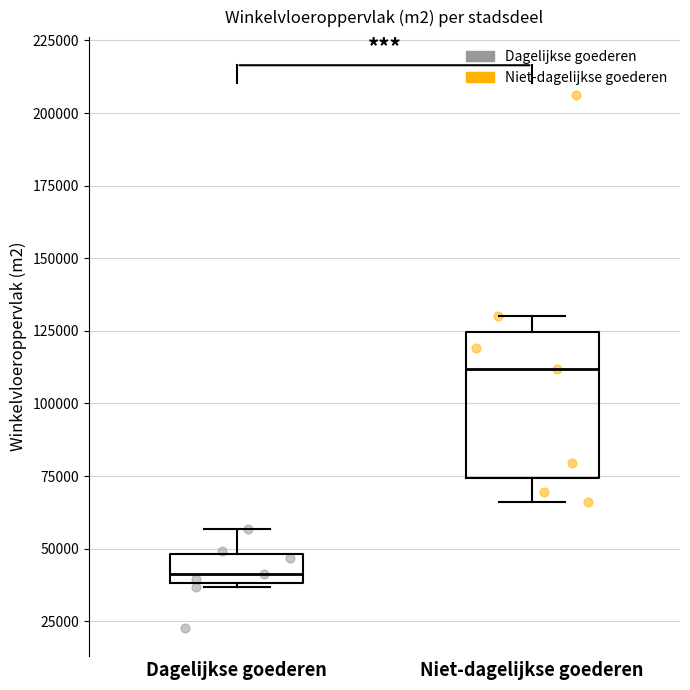

Reading left to right, read every box against the y-axis: the position of its median line, the range the box covers, and the ends of its whiskers. The values are not printed on the chart, so give them approximately, as read against the axis.

Dagelijkse goederen: median 40000 (just above the box's lower edge), box 40000 to 50000, whiskers 35000 to 55000
Niet-dagelijkse goederen: median 110000, box 75000 to 125000, whiskers 65000 to 130000